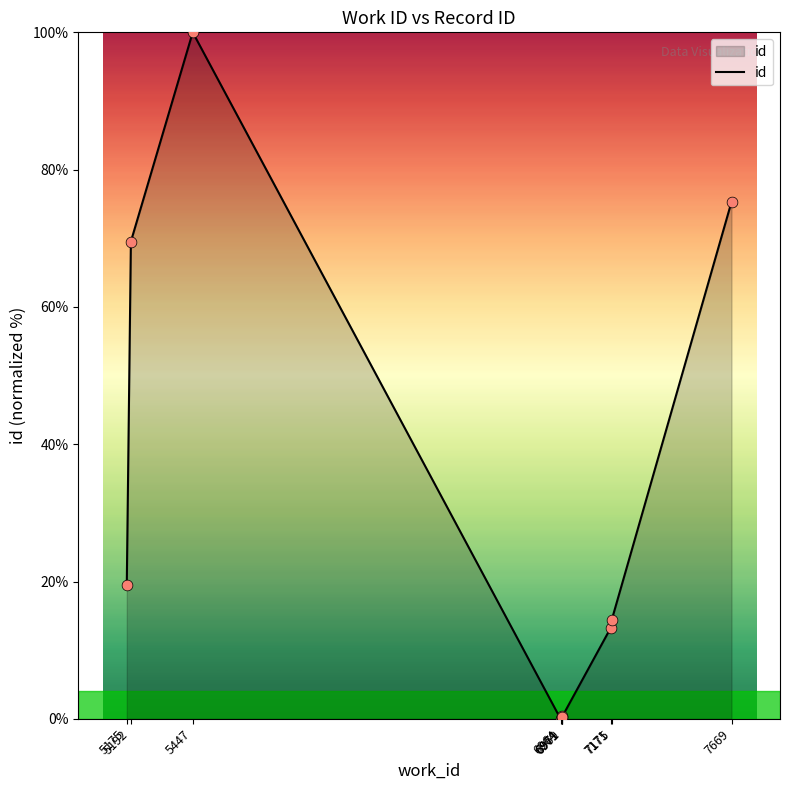

What is the change in value from 6971 to 7171?

+12.9